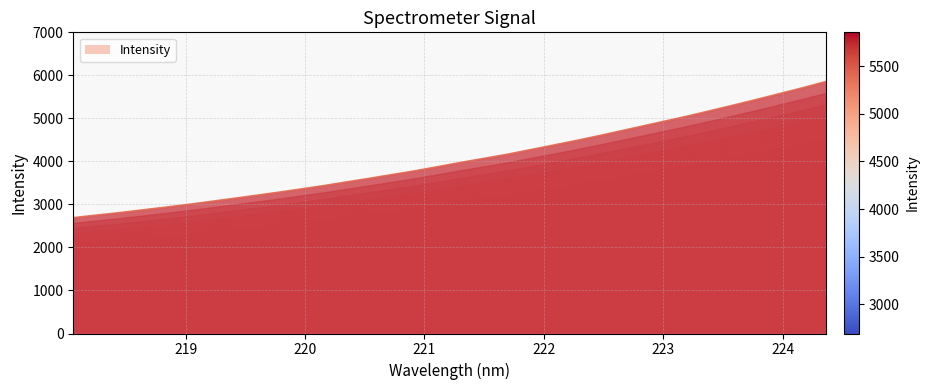

What is the label of the 14th point from the right?

221.8812